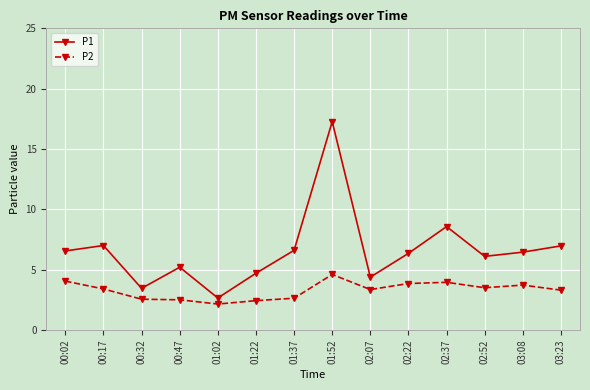

What is the sum of the P1 values at 01:22 and 03:23?

11.7